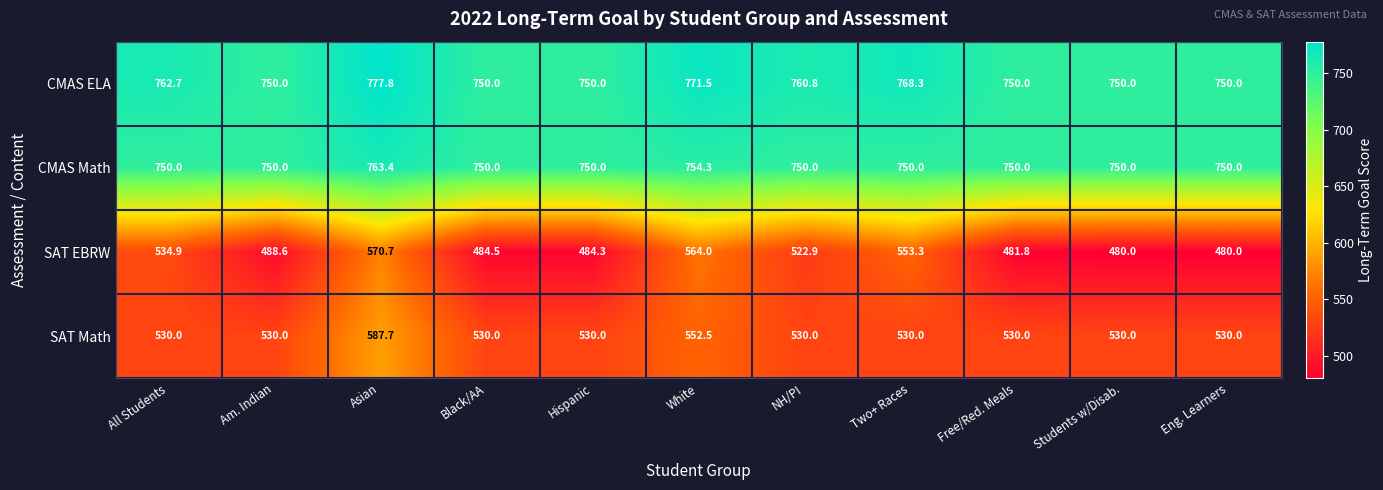

Which series has the largest range (max minus min)?

SAT EBRW